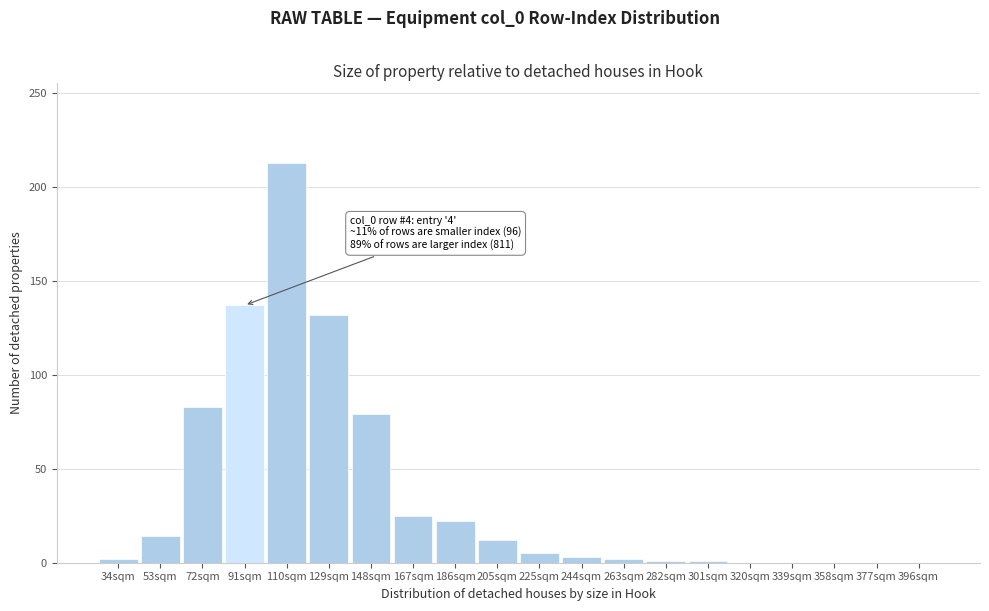

Which category has the highest value across all series?

110sqm